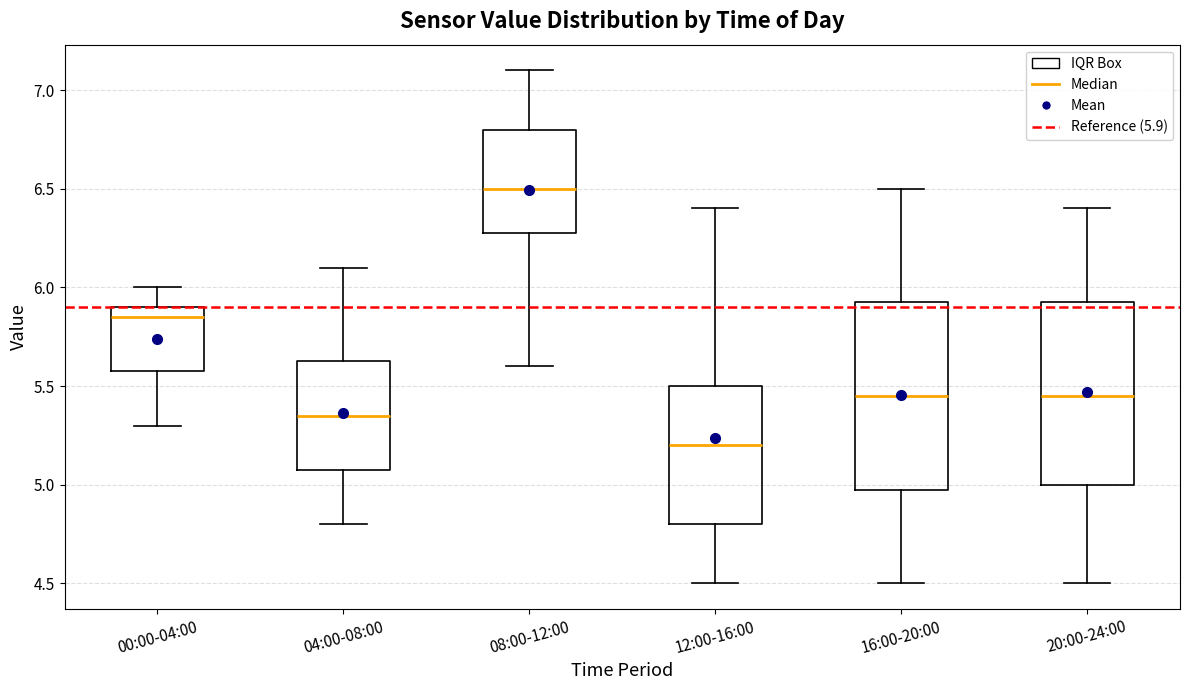

Which box's median line is the lowest?

12:00-16:00